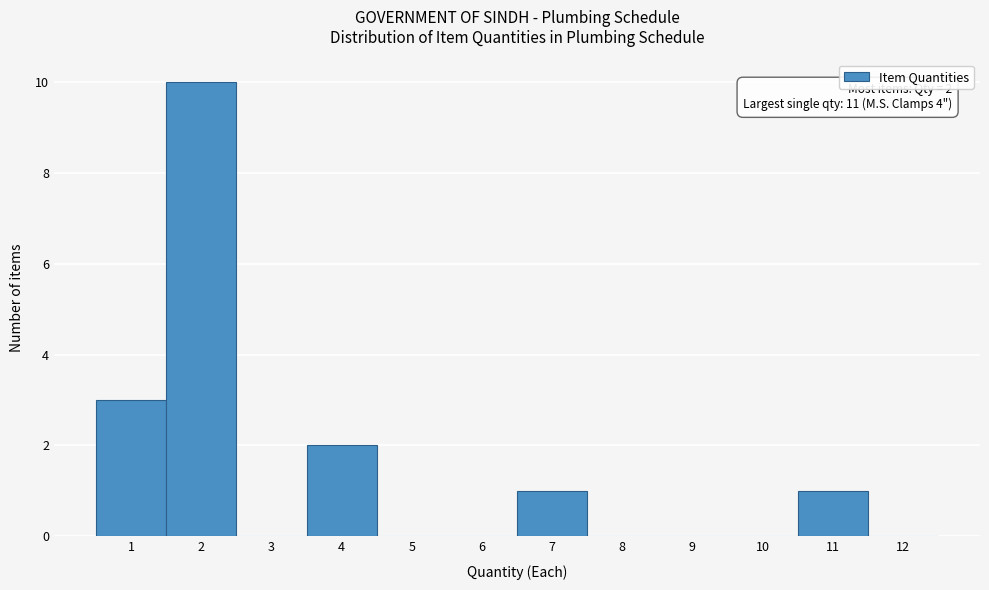

Over which range of the x-axis is the bar tallest?

1.5 to 2.5